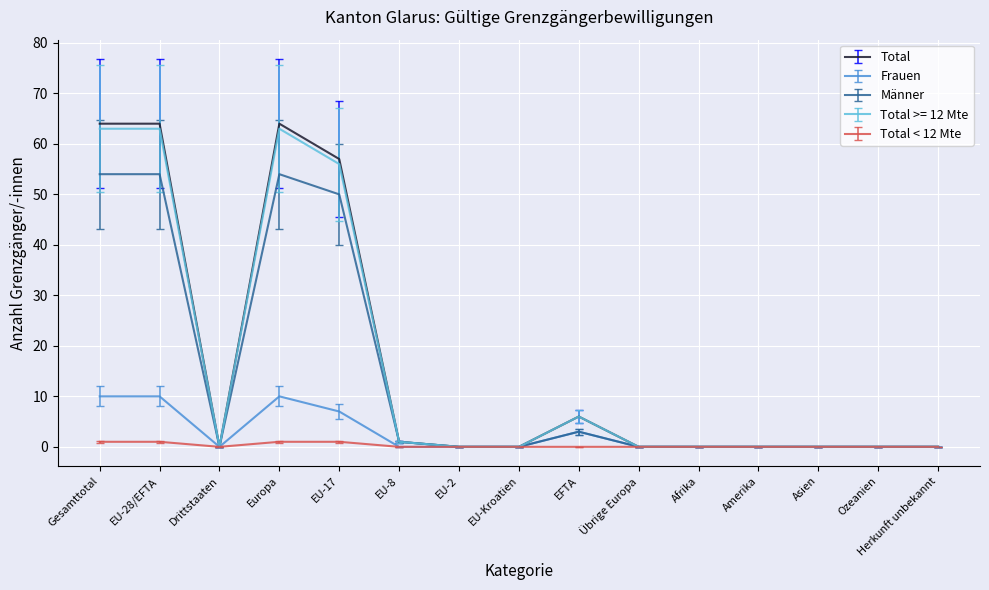

Does the chart have visible grid lines?

Yes